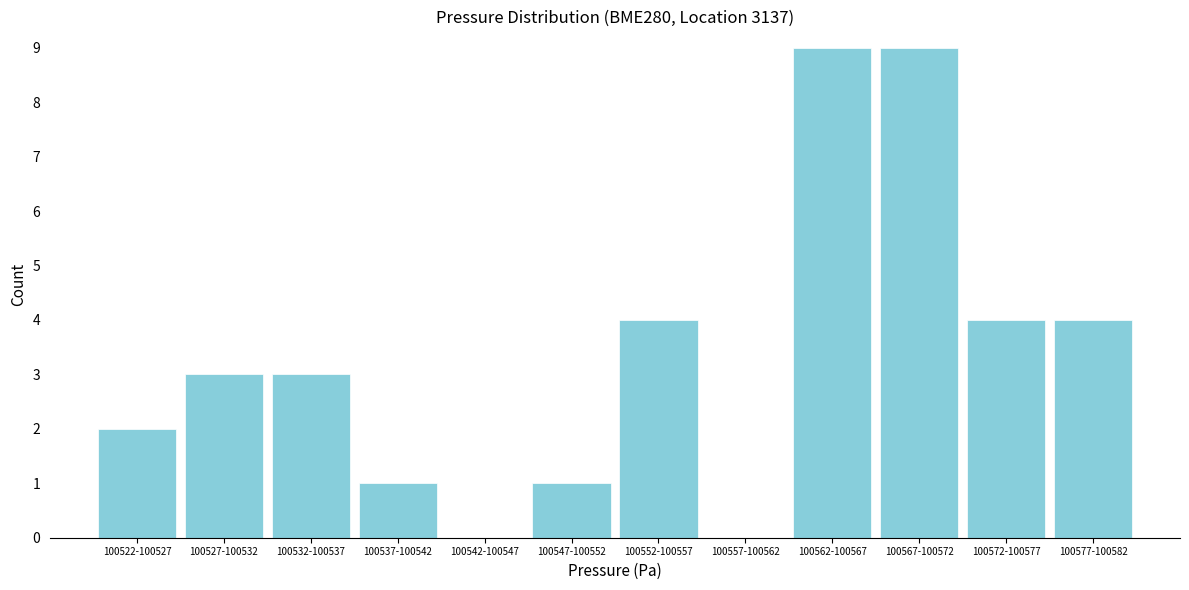

Reading left to right, transcribe all the data shown in this chart.

100522-100527=2	100527-100532=3	100532-100537=3	100537-100542=1	100542-100547=0	100547-100552=1	100552-100557=4	100557-100562=0	100562-100567=9	100567-100572=9	100572-100577=4	100577-100582=4